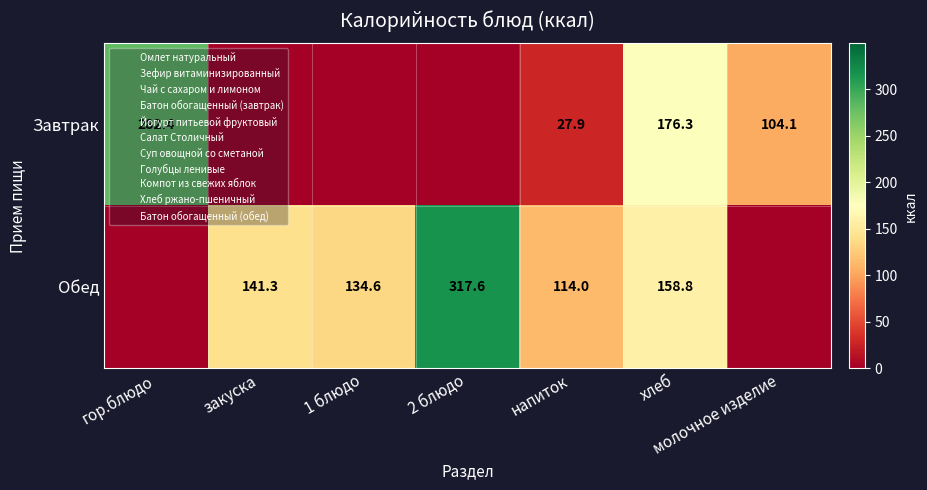

What is the spread (max minus min) of values at гор.блюдо?

282.4